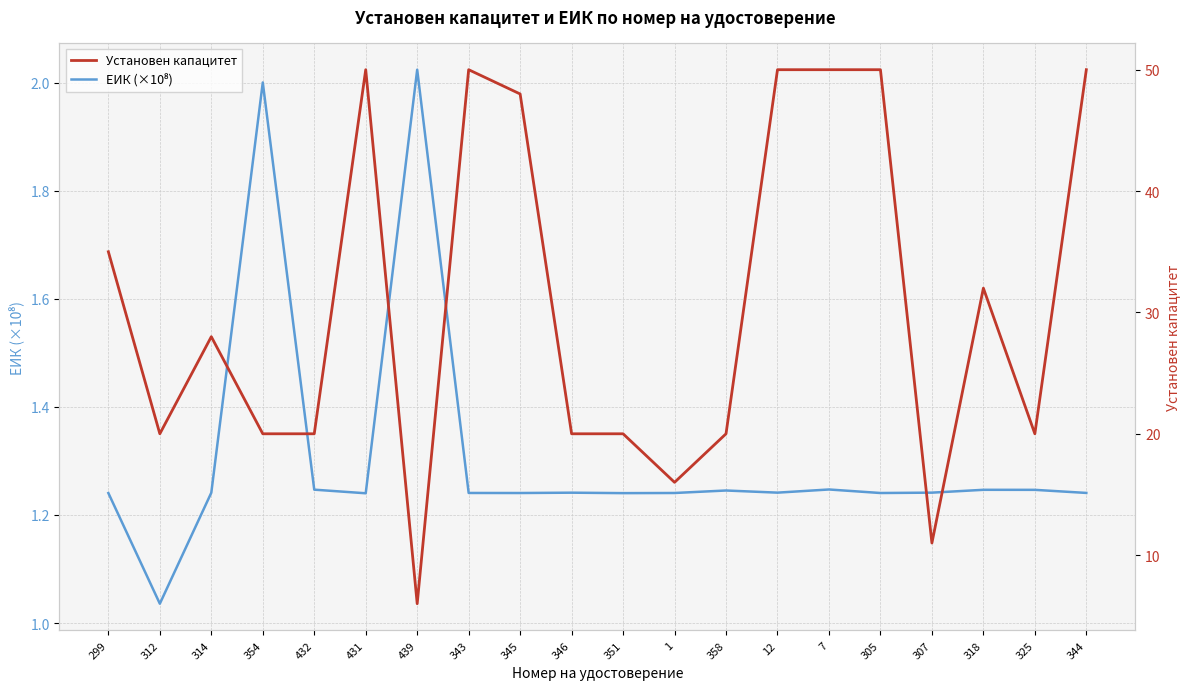

List the series in order of their overall mean, lowest first.

ЕИК (×10⁸), Установен капацитет